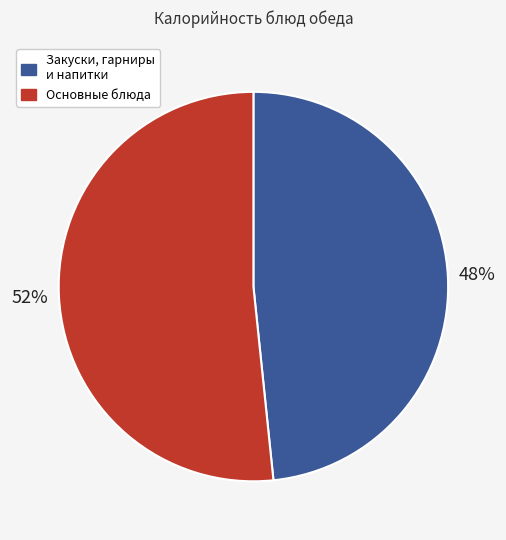

To the nearest percent, what is the average slice percentage?

50%